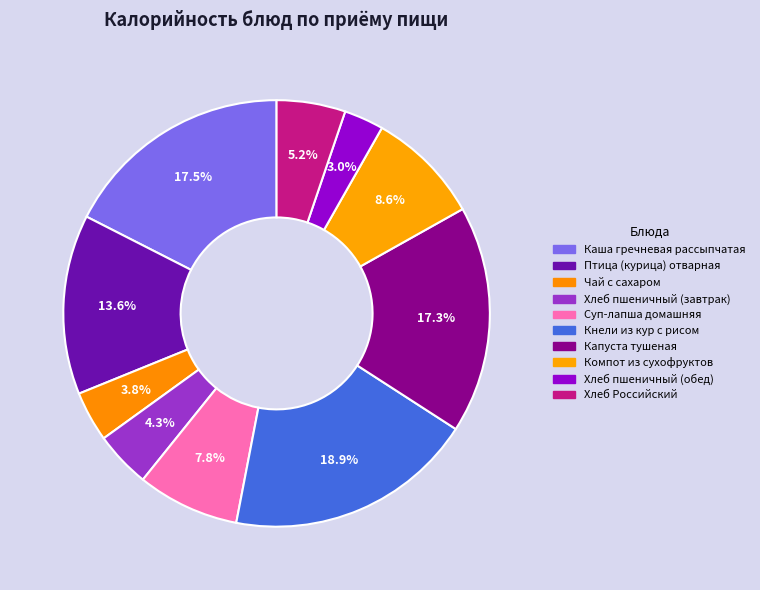

What is the largest slice in the pie chart?

Кнели из кур с рисом